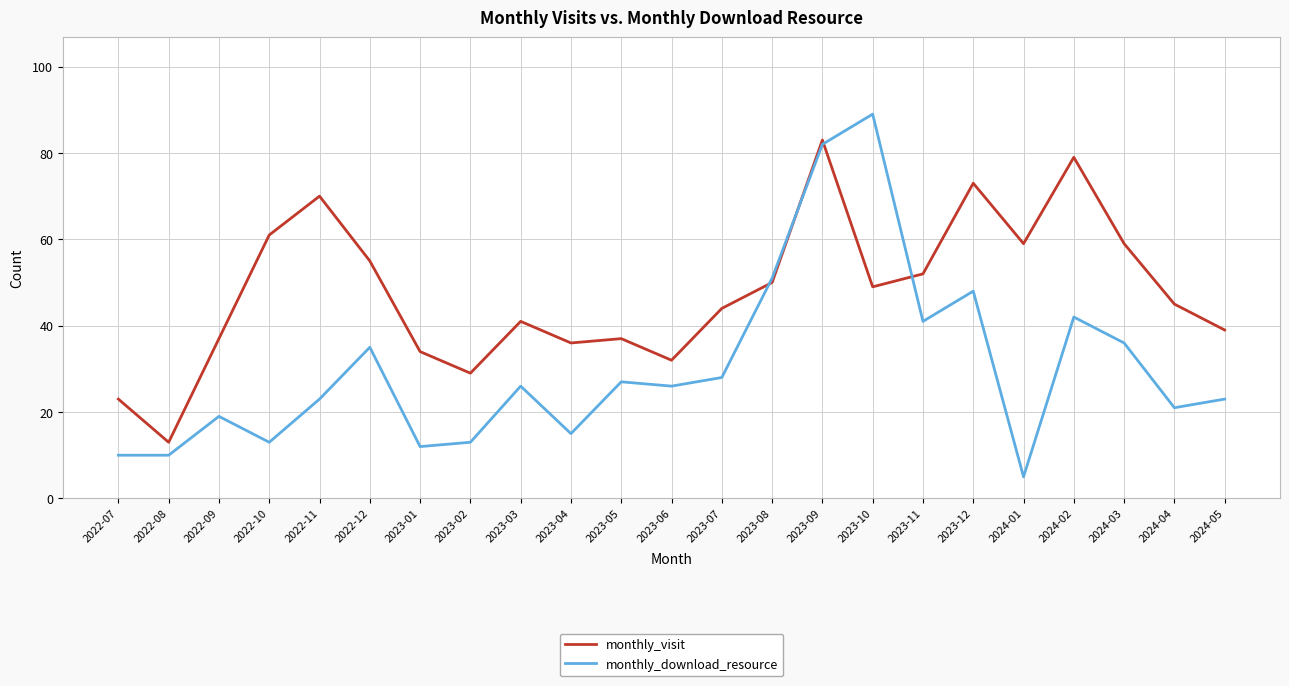

What are all the series names shown in the legend?

monthly_visit, monthly_download_resource